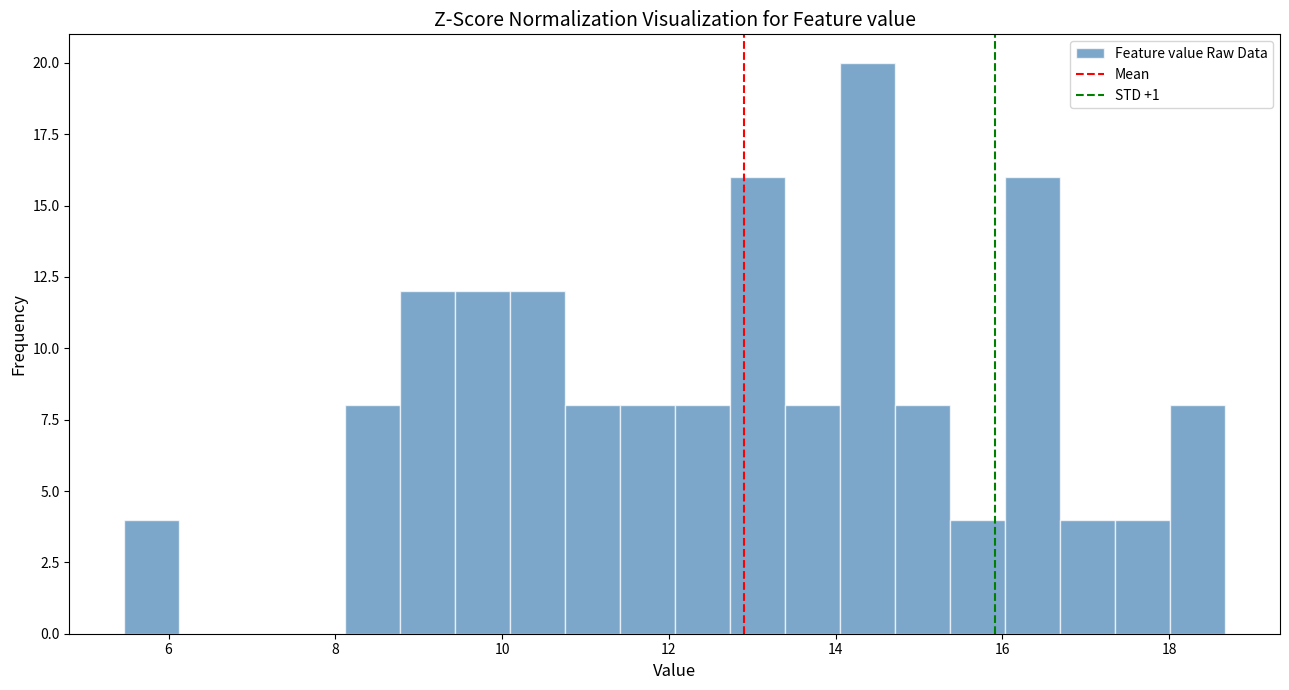

Around what value on the x-axis is the tallest bar? Give the approximate position of its centre, as read against the axis.

14.4